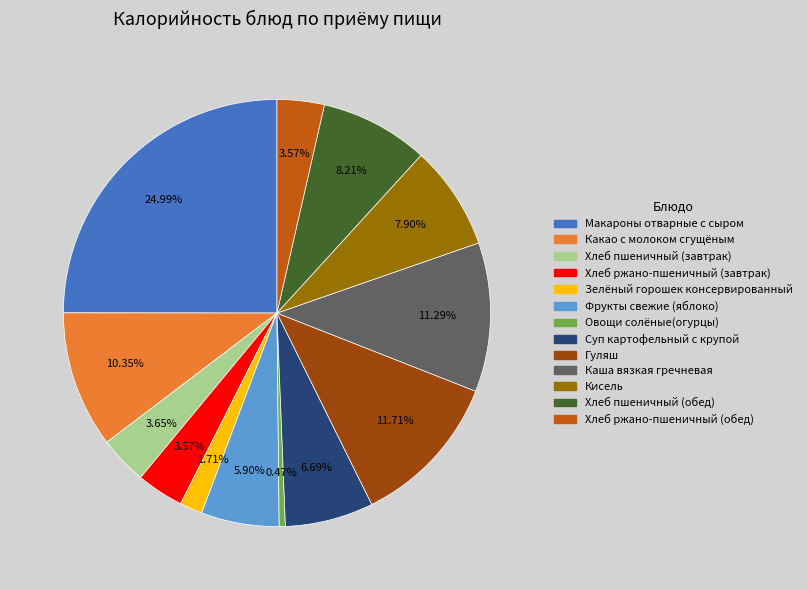

Which slice is the smallest?

Овощи солёные(огурцы)